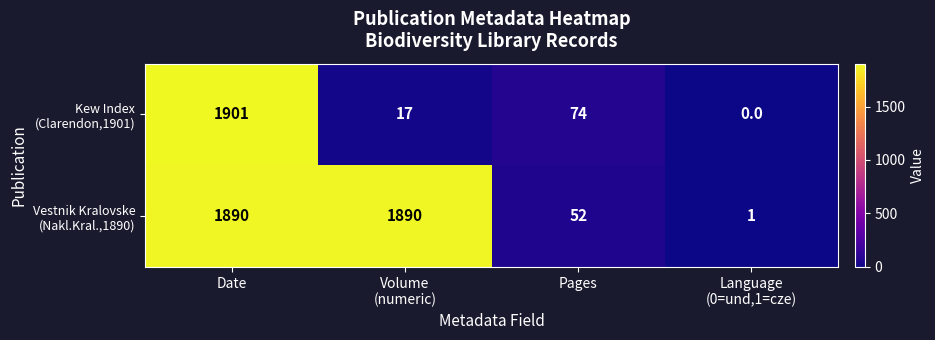

Which category has the highest value across all series?

Date